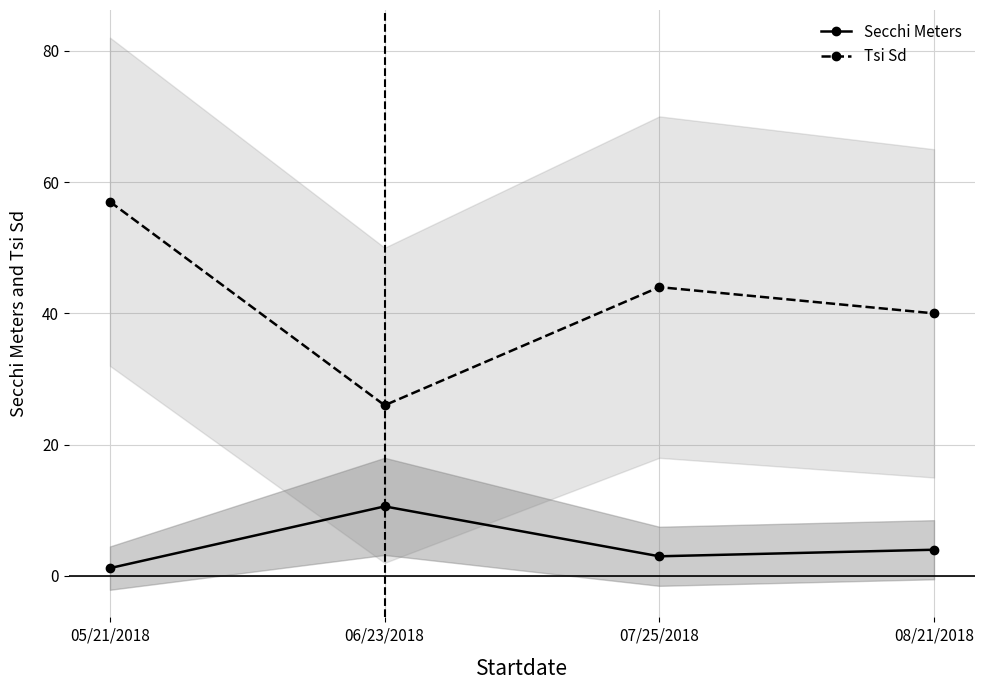

What are all the series names shown in the legend?

Secchi Meters, Tsi Sd